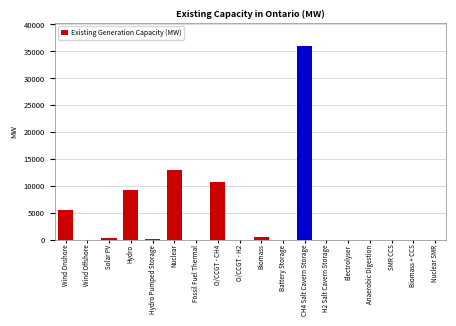

At which category does the chart reach its peak across all series?

CH4 Salt Cavern Storage